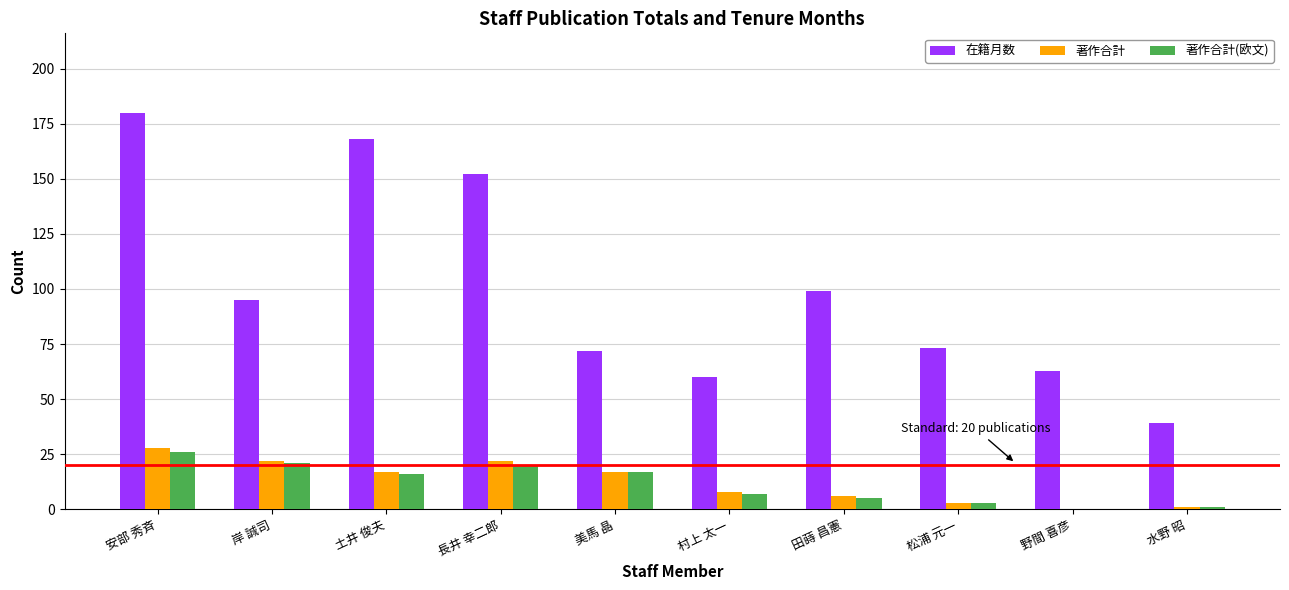

What is the sum of all 著作合計 values?

124